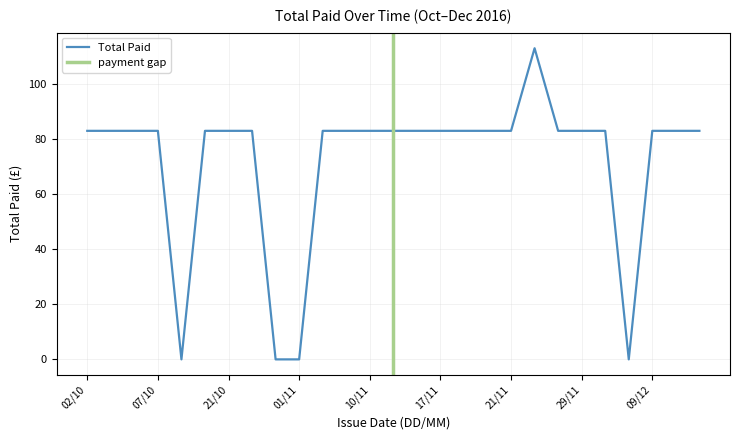

Rank the categories by value from highest to lowest.

22/11, 02/10, 03/10, 04/10, 07/10, 10/10, 21/10, 26/10, 03/11, 04/11, 10/11, 15/11, 16/11, 17/11, 19/11, 20/11, 21/11, 26/11, 29/11, 30/11, 09/12, 10/12, 13/12, 08/10, 27/10, 01/11, 07/12